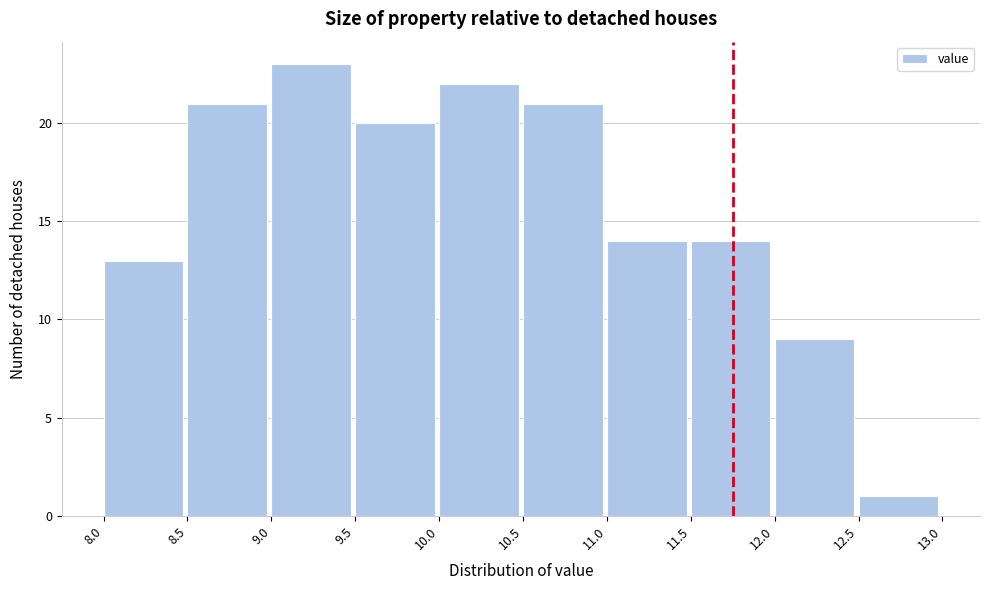

Which range on the x-axis has the tallest bar?

9.0 to 9.5